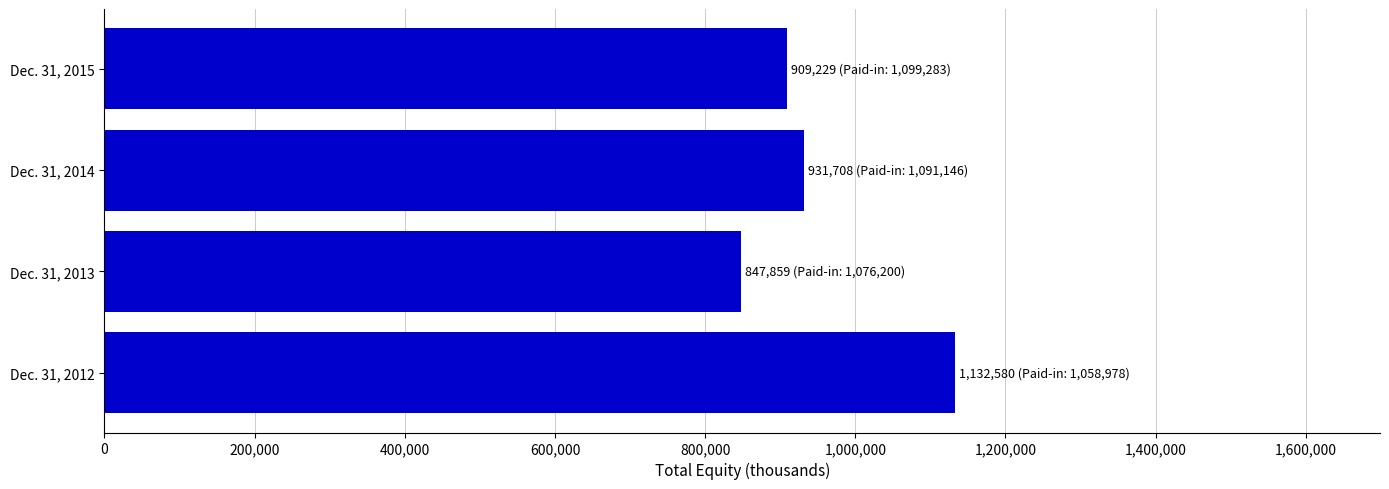

List the labels in order of value, largest first.

Dec. 31, 2012, Dec. 31, 2014, Dec. 31, 2015, Dec. 31, 2013